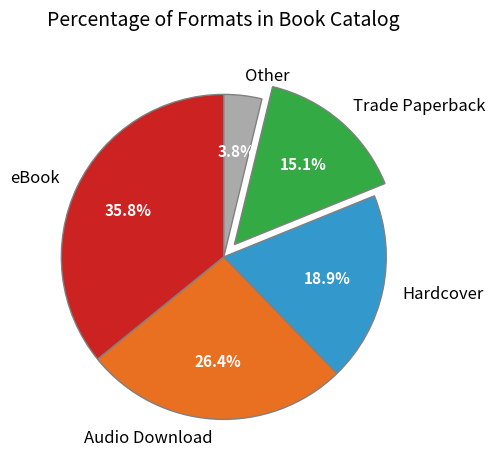

Rank the categories by value from lowest to highest.

Other, Trade Paperback, Hardcover, Audio Download, eBook